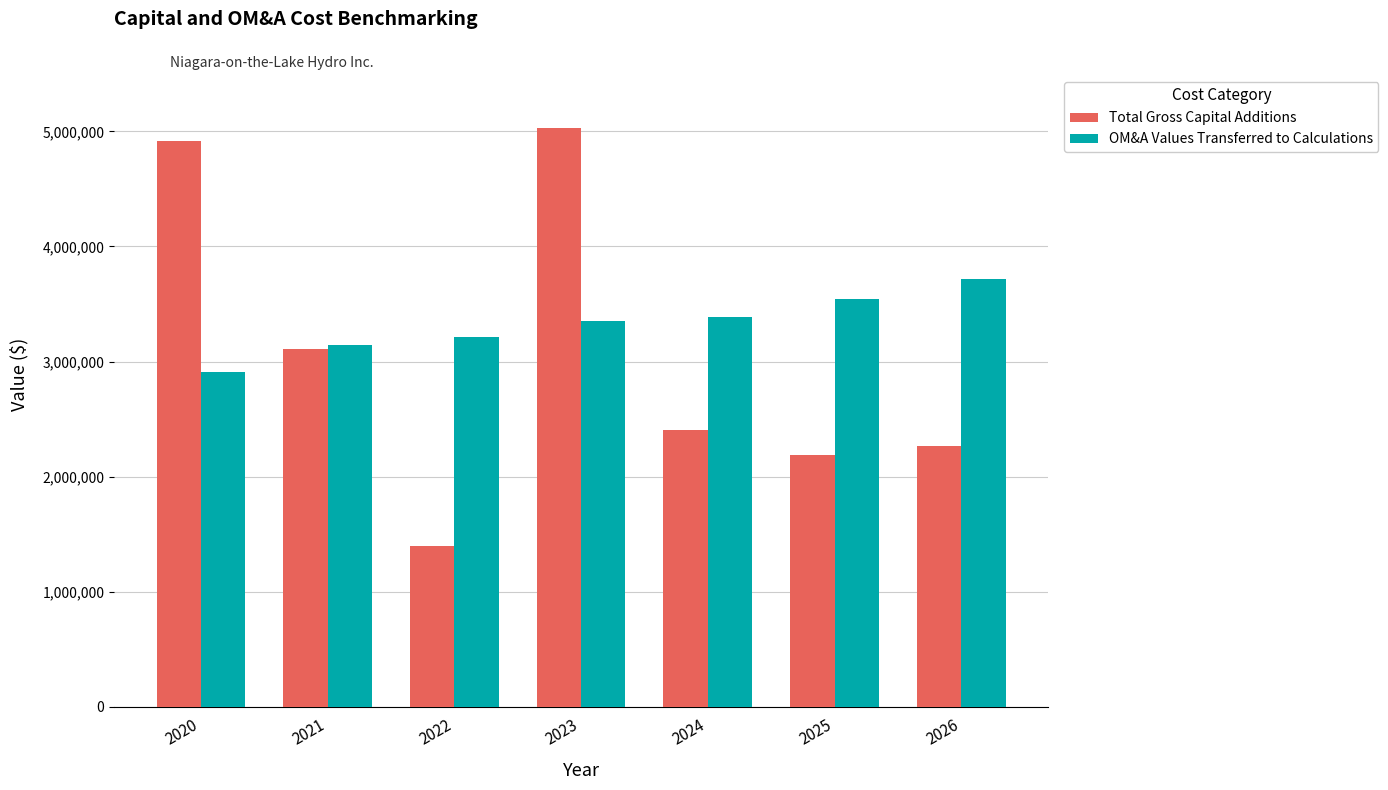

What is the value of the OM&A Values Transferred to Calculations bar at the 5th from the left?

3385165.4